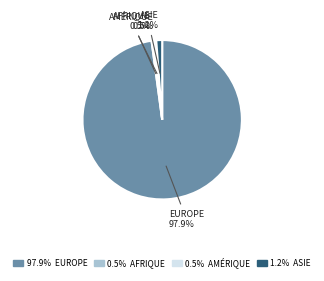

Is there any slice that represents more than half of the pie?

Yes